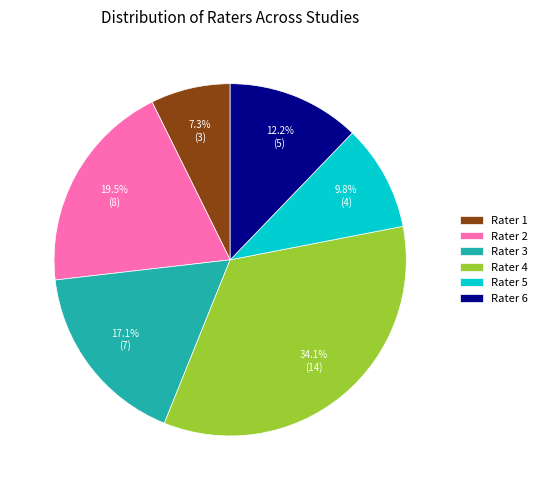

True or false: Rater 1 accounts for 7% of the total.

True